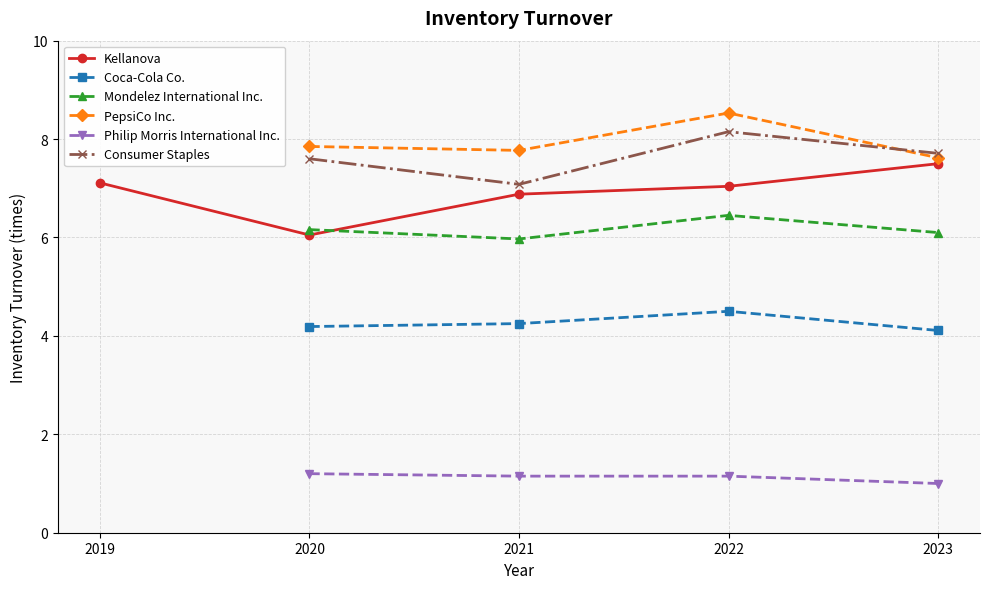

Is the value of PepsiCo Inc. at 2020-12-31 greater than the value of Kellanova at 2023-12-30?

Yes